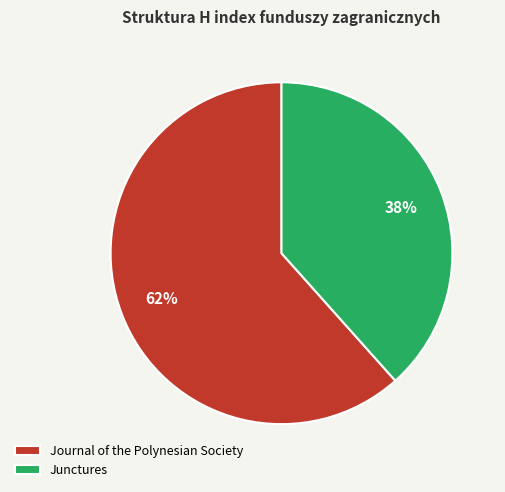

What is the smallest slice in the pie chart?

Junctures